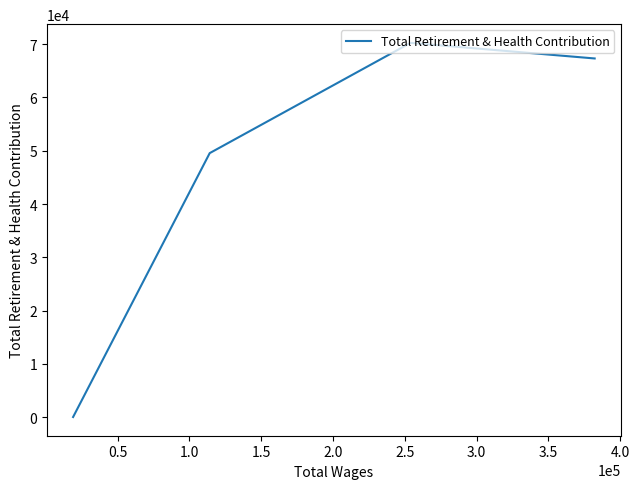

What is the difference between the maximum and minimum values?

70257